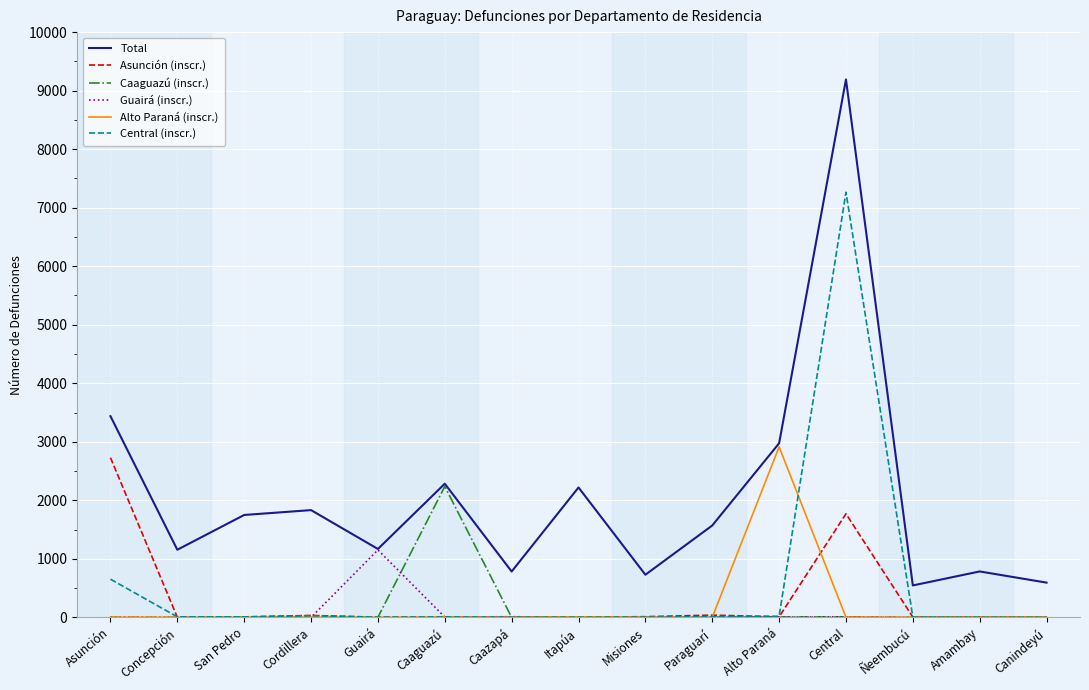

Between Central and Amambay, which series saw the biggest shift?

Total